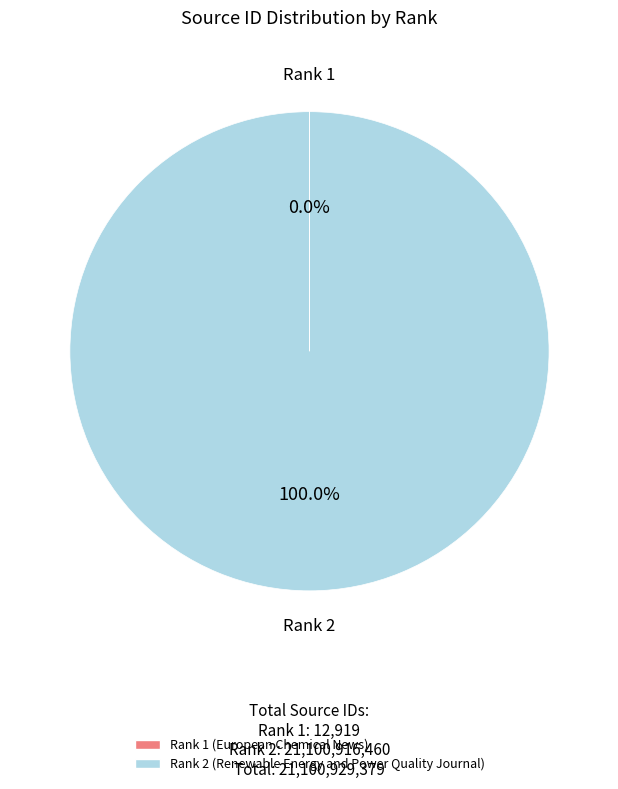

Which category has the biggest portion of the pie?

Rank 2 (Renewable Energy and Power Quality Journal)